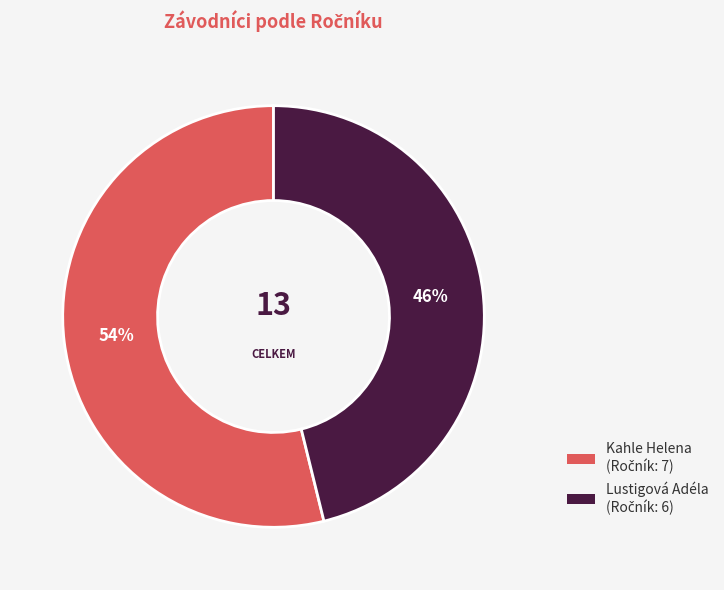

Count the number of slices in the pie.

2